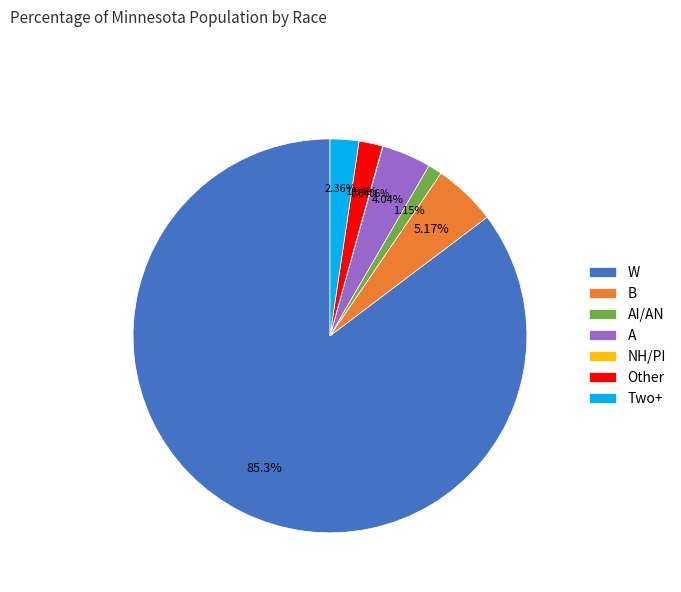

Is the sum of B and Other greater than half?

No